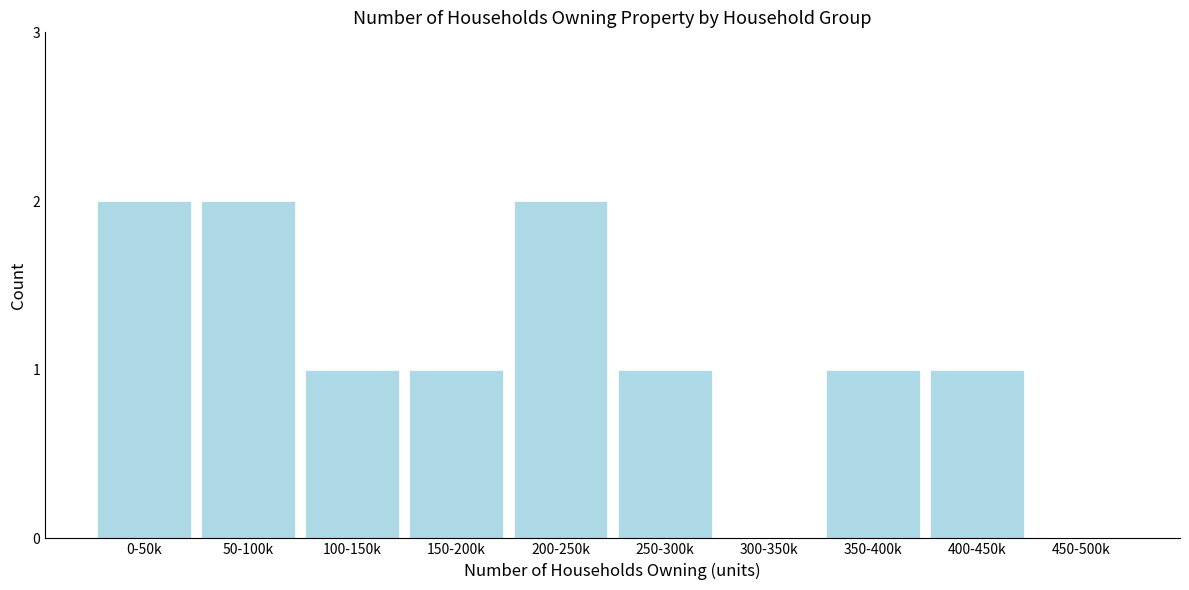

Reading left to right, what are all the values shown in this chart?

0-50k=2	50-100k=2	100-150k=1	150-200k=1	200-250k=2	250-300k=1	300-350k=0	350-400k=1	400-450k=1	450-500k=0